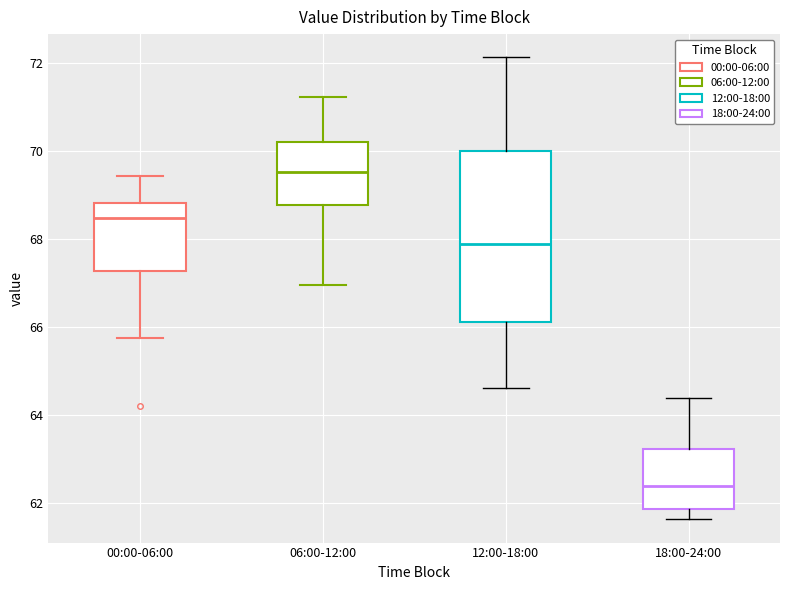

Reading left to right, transcribe this box plot: for each box, give where its median line is, the range the box spans, and where its two whiskers end, as read against the y-axis. The values are not printed on the chart, so give them approximately, as read against the axis.

00:00-06:00: median 68.4, box 67.2 to 68.8, whiskers 65.8 to 69.4
06:00-12:00: median 69.6, box 68.8 to 70.2, whiskers 67.0 to 71.2
12:00-18:00: median 67.8, box 66.2 to 70.0, whiskers 64.6 to 72.2
18:00-24:00: median 62.4, box 61.8 to 63.2, whiskers 61.6 to 64.4